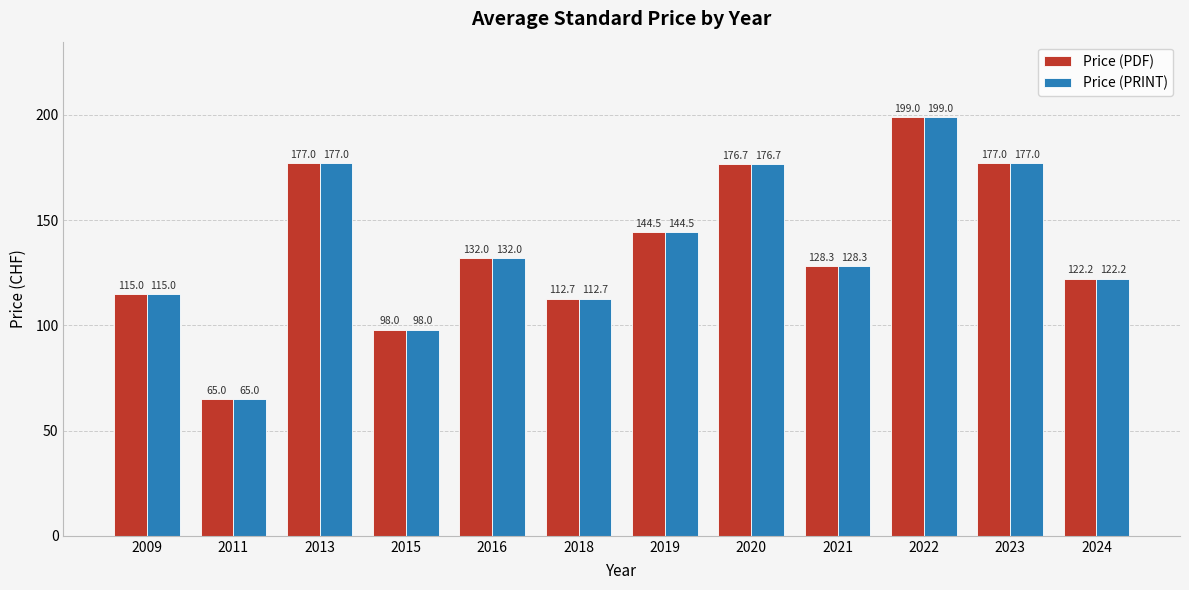

What is the approximate value of Price (PDF) at 2021?

128.3